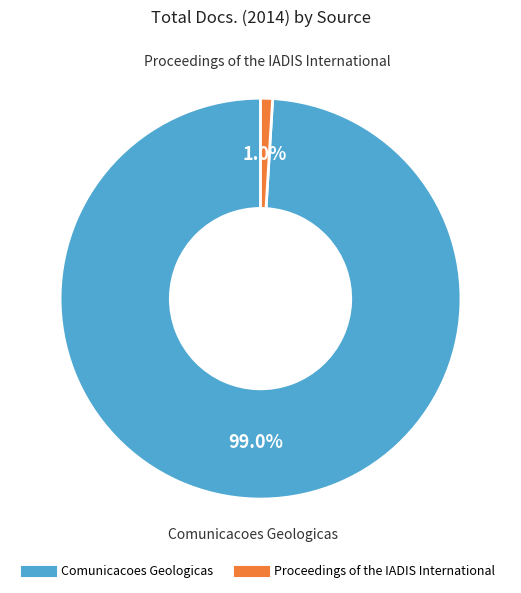

Which category has the biggest portion of the pie?

Comunicacoes Geologicas